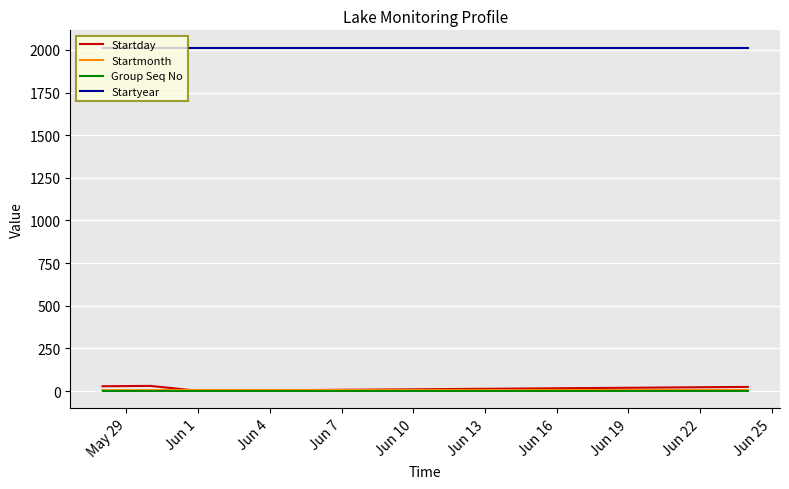

What is the lowest value of the Startyear series?

2014